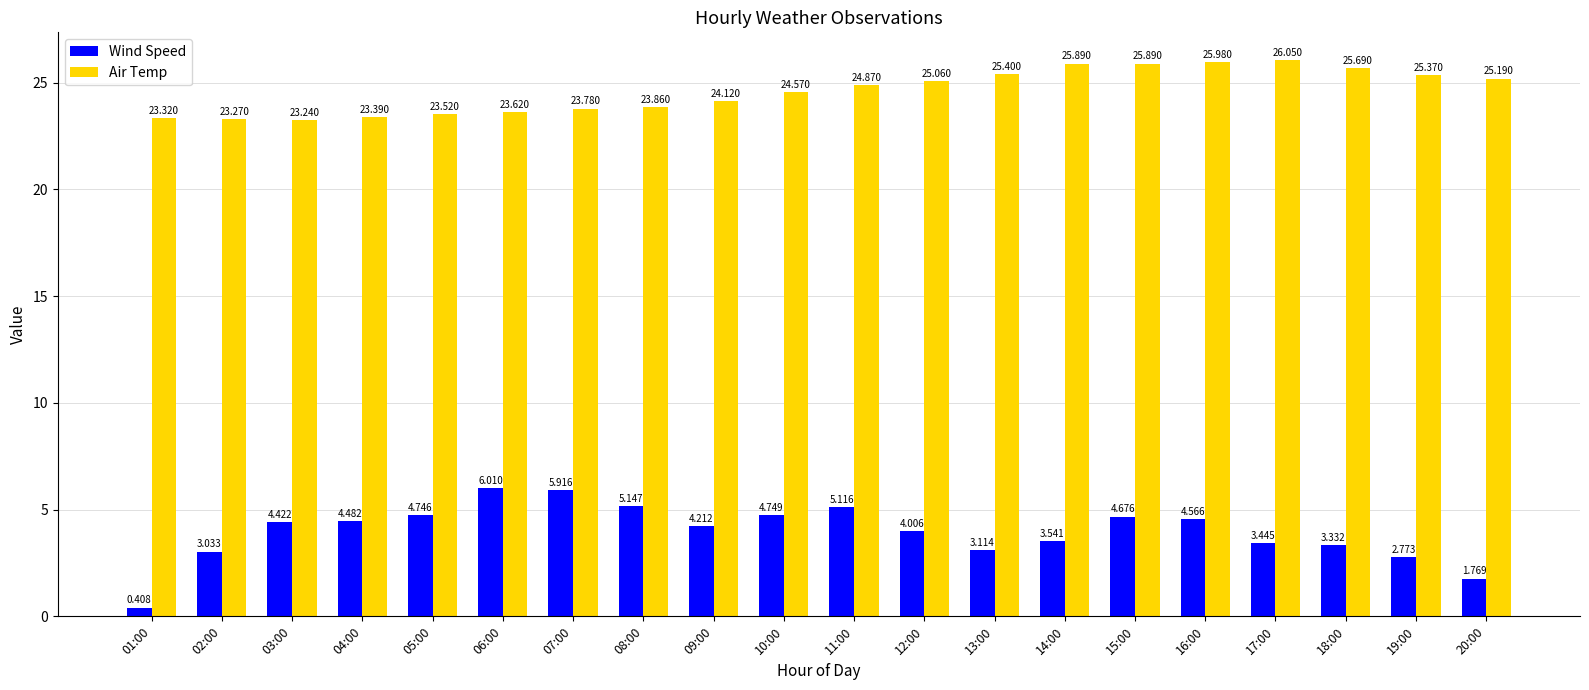

At which category is the sum across all series the highest?

15:00